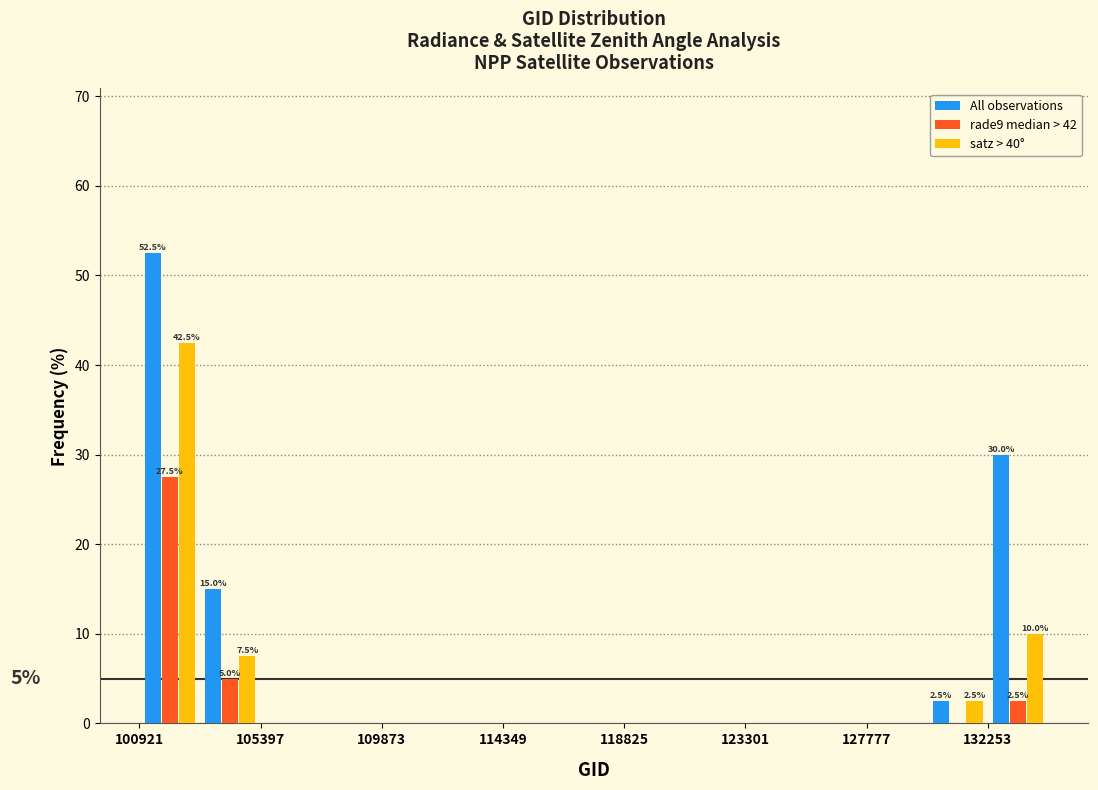

In the rade9 median > 42 series, which range on the x-axis has the tallest bar?

101000 to 103000